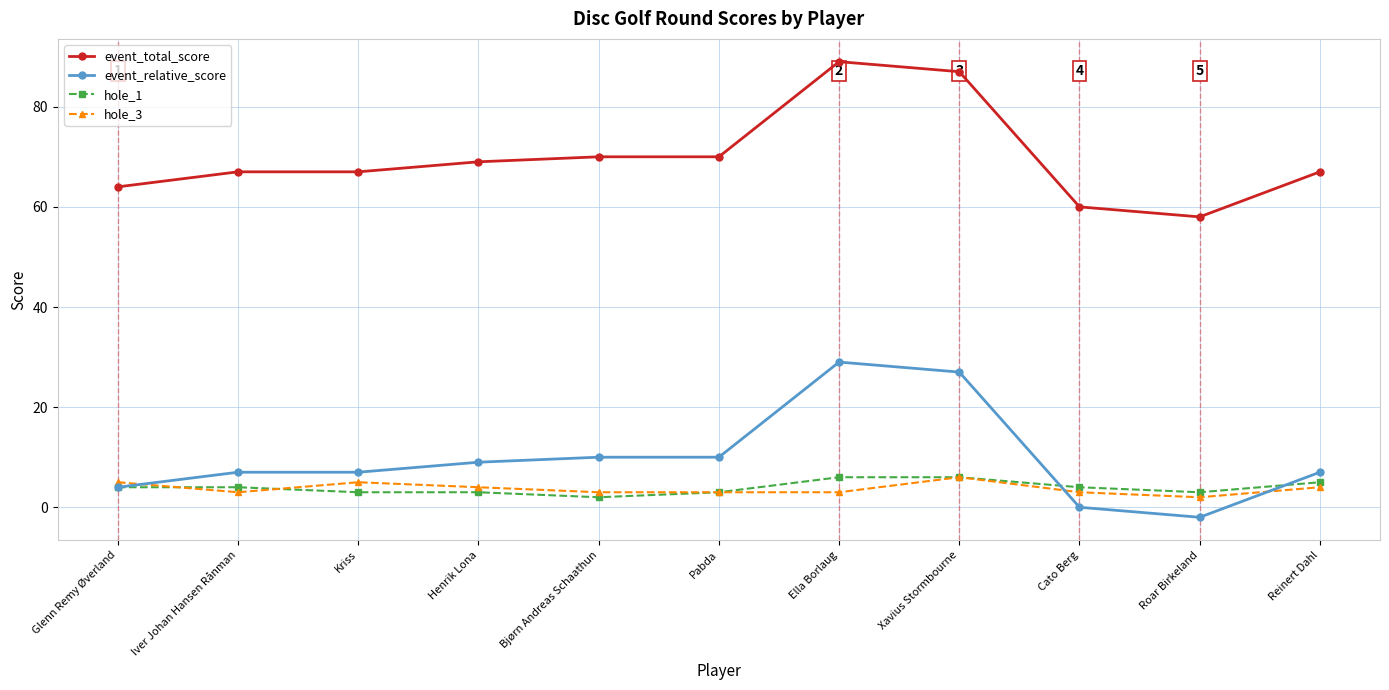

How many lines are shown in the chart?

4